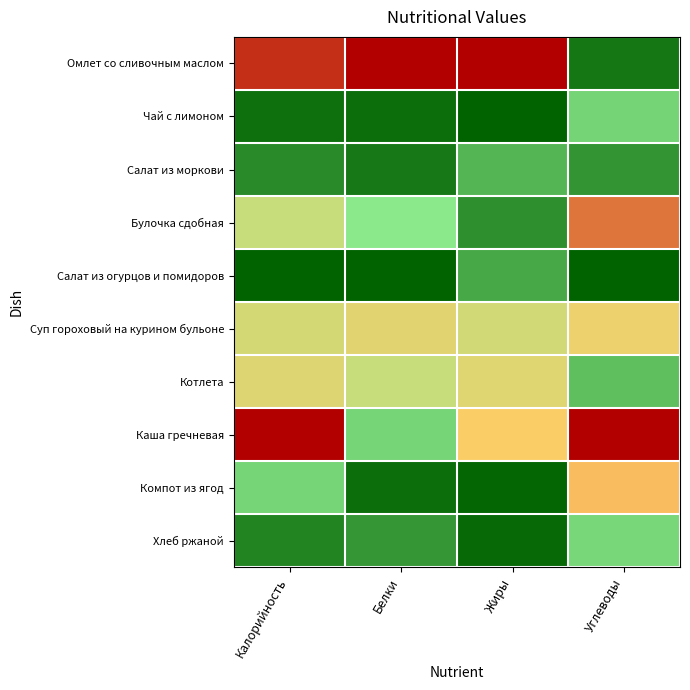

What is the total value across all series at Углеводы?

4.0